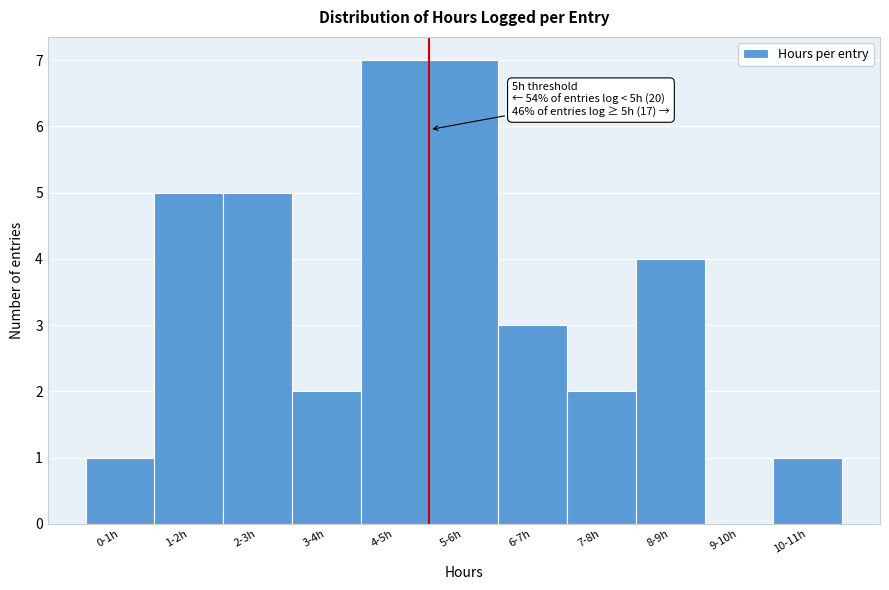

Reading right to left, list all the values displayed in this chart.

10-11h=1	9-10h=0	8-9h=4	7-8h=2	6-7h=3	5-6h=7	4-5h=7	3-4h=2	2-3h=5	1-2h=5	0-1h=1